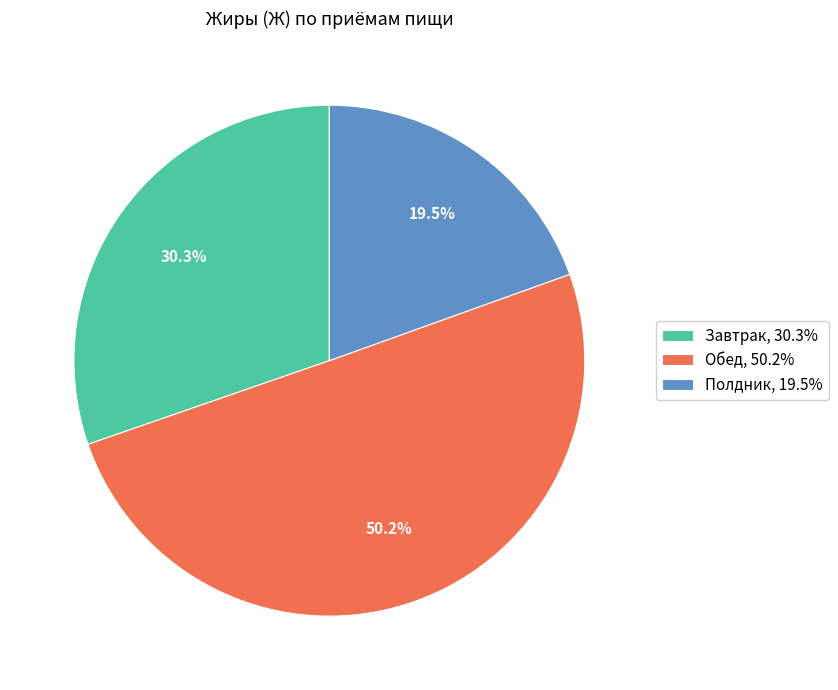

Between Завтрак and Обед, which is larger?

Обед